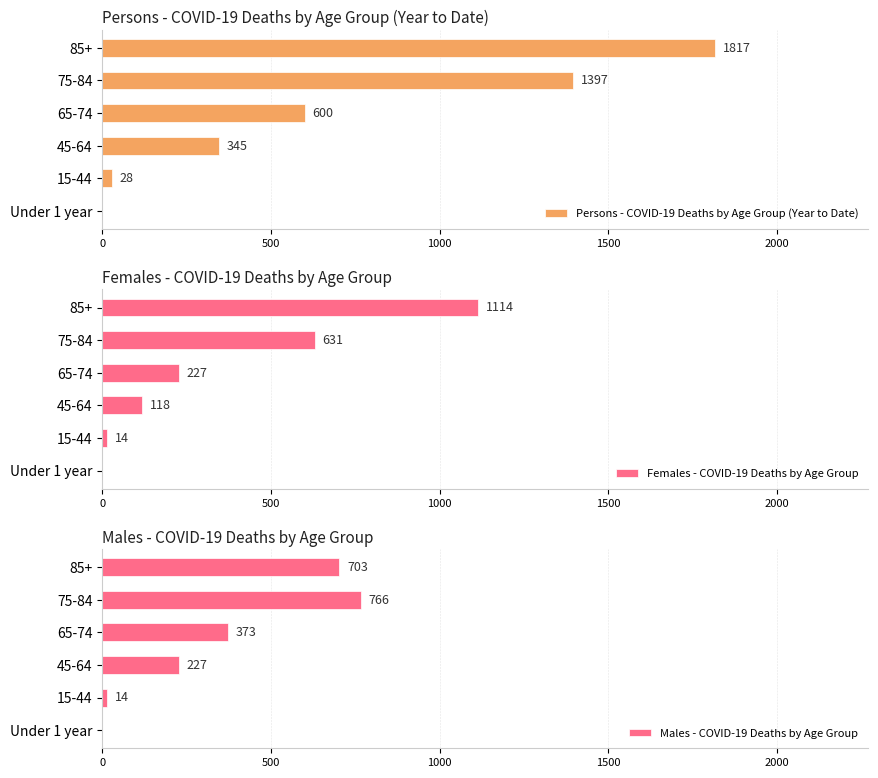

Which series has the largest range (max minus min)?

Persons - COVID-19 Deaths by Age Group (Year to Date)